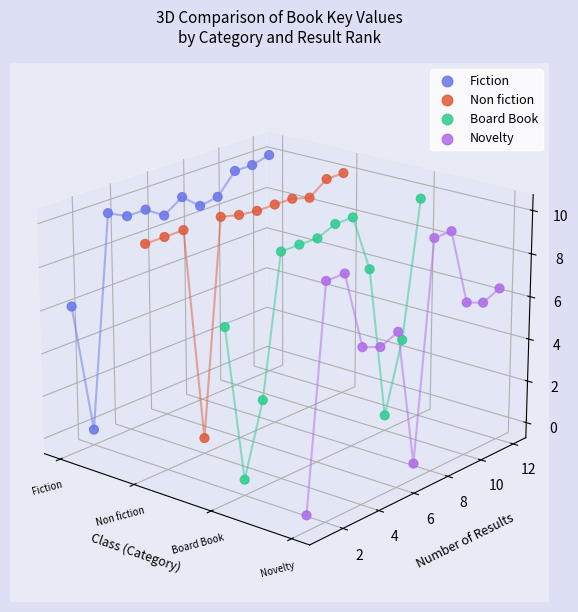

Which series contains the highest Y value?

Fiction